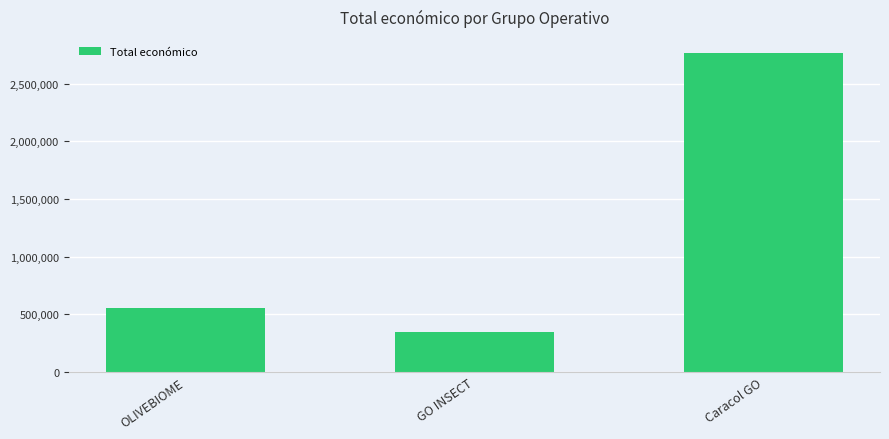

Rank the categories by value from lowest to highest.

GO INSECT, OLIVEBIOME, Caracol GO